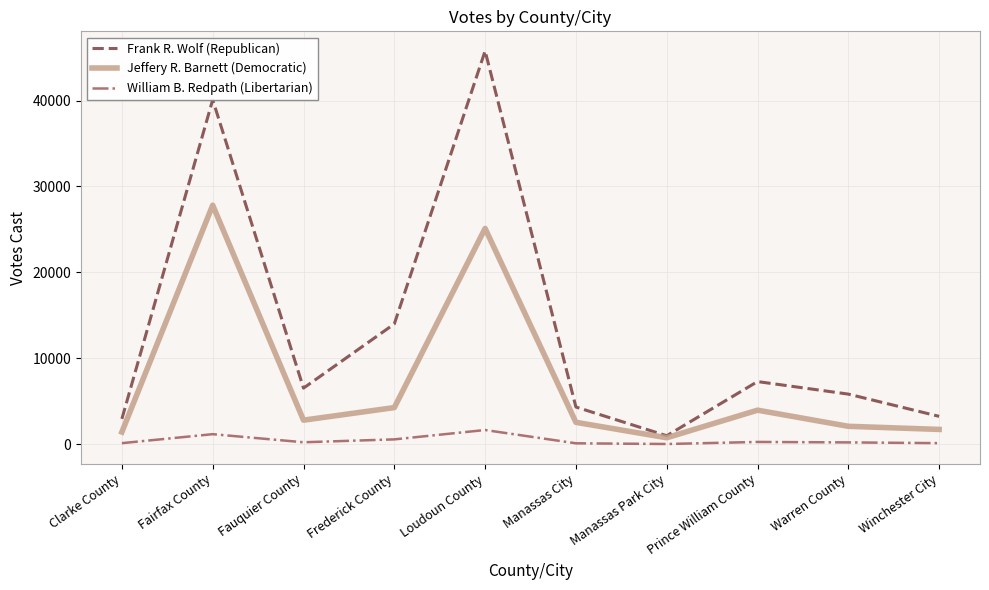

Rank the series by their maximum value, from lowest to highest.

William B. Redpath (Libertarian), Jeffery R. Barnett (Democratic), Frank R. Wolf (Republican)